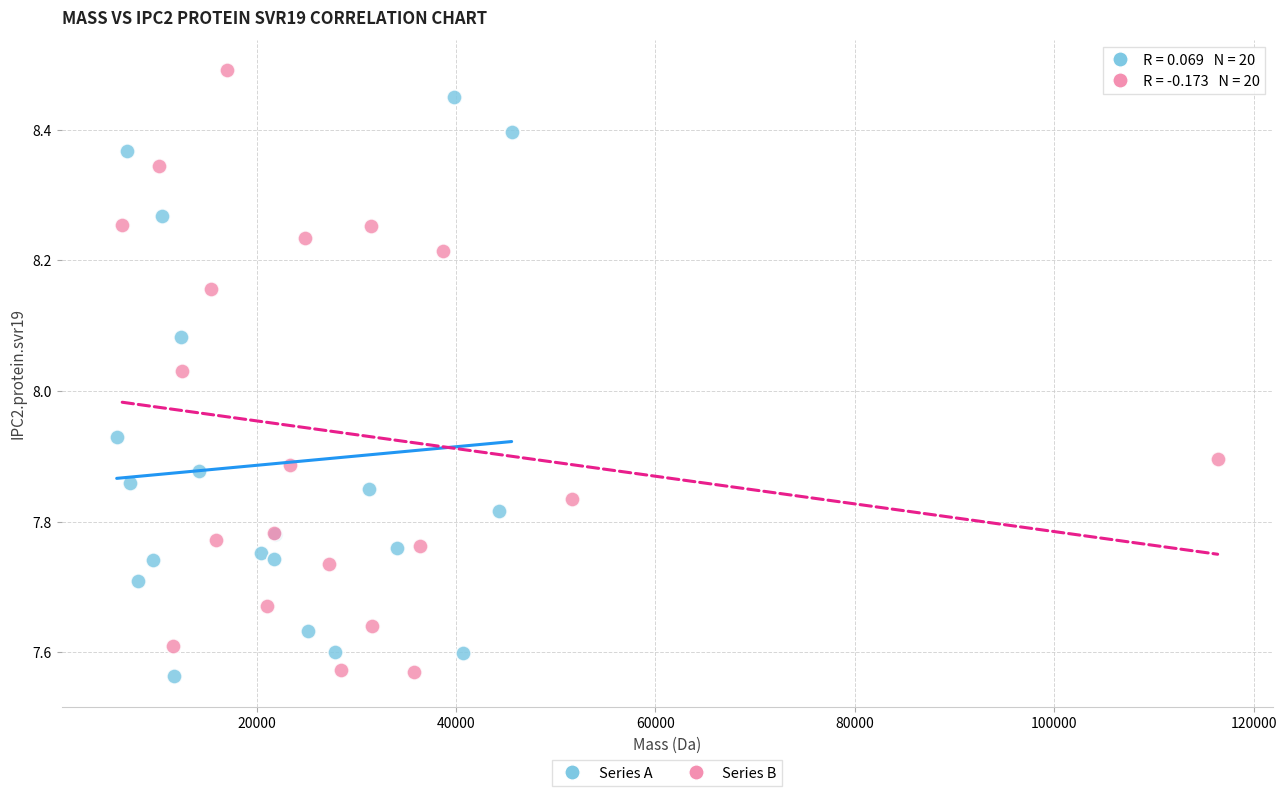

Which series has the widest spread of Y values?

Series B